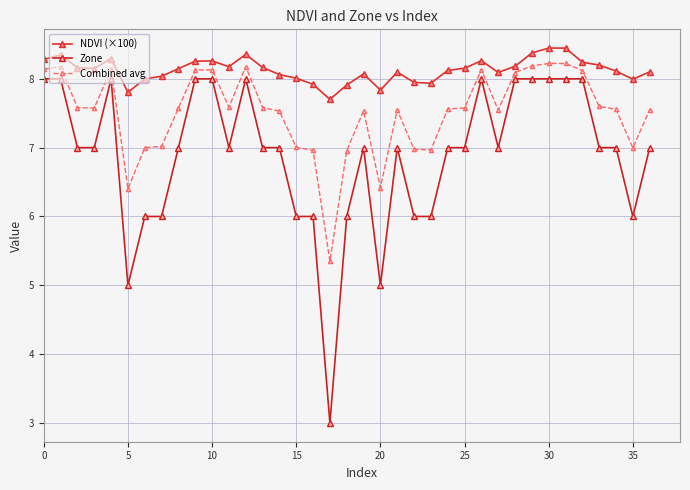

In NDVI (×100), how many points are lower than both neighbors (excluding endpoints)?

8